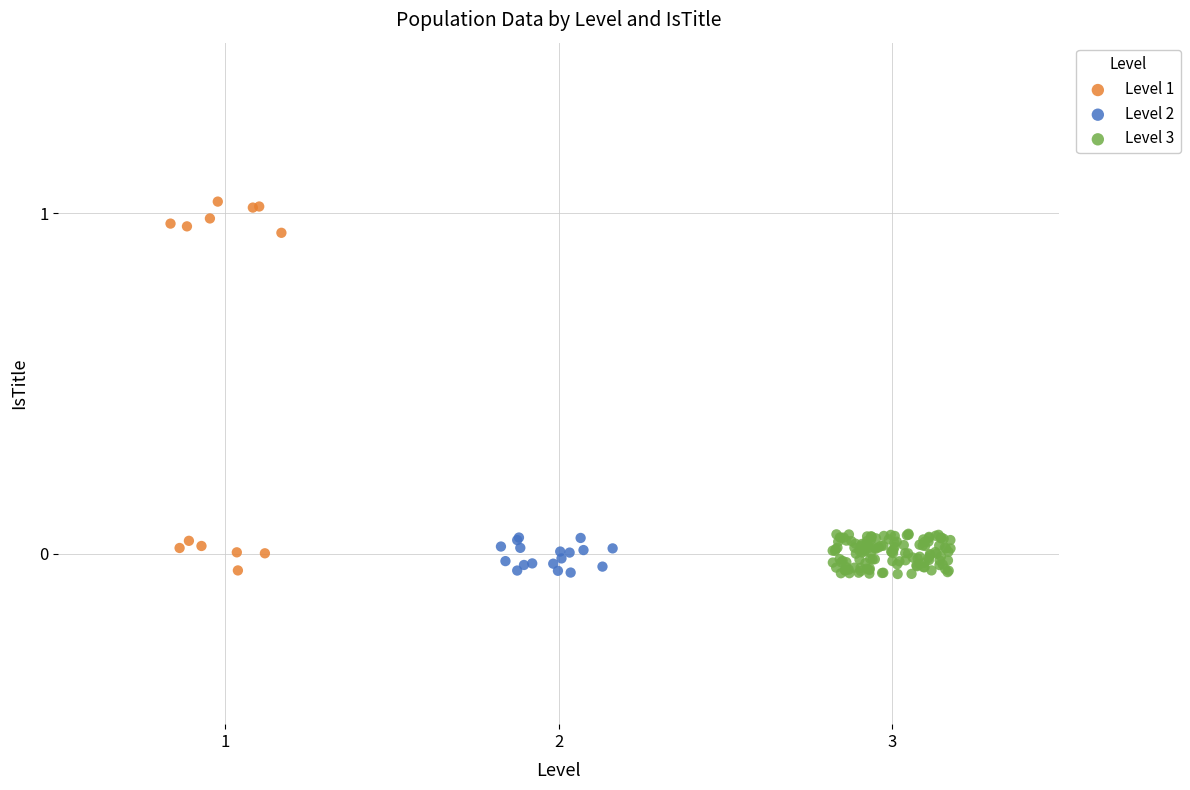

What are all the series names shown in the legend?

Level 1, Level 2, Level 3